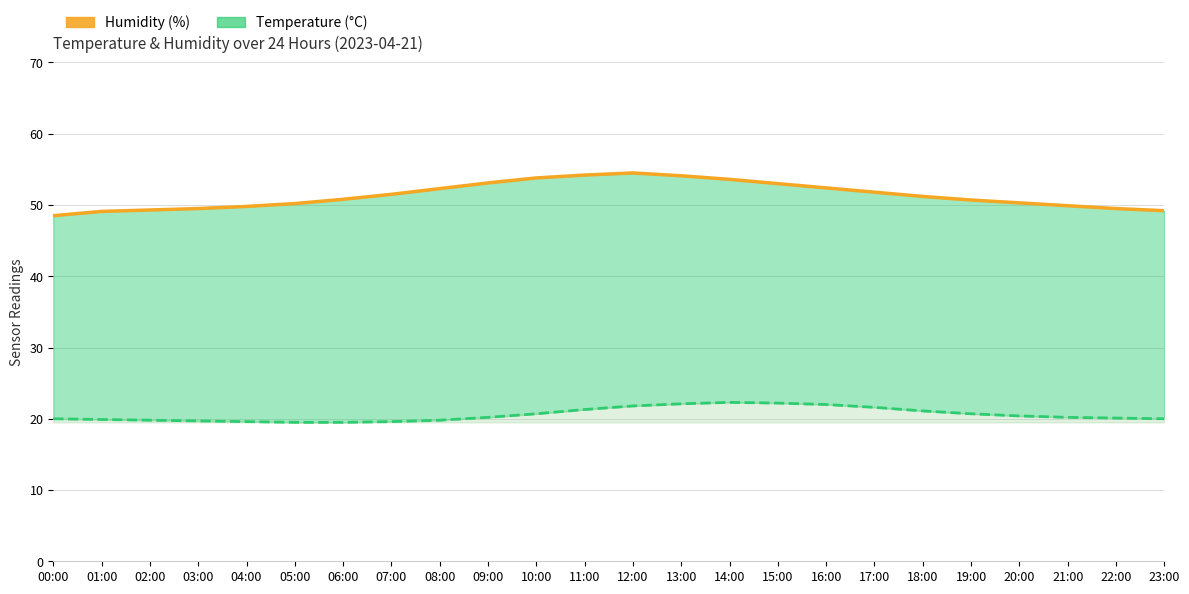

Where is temperature_line nearest to the value 20?

00:00